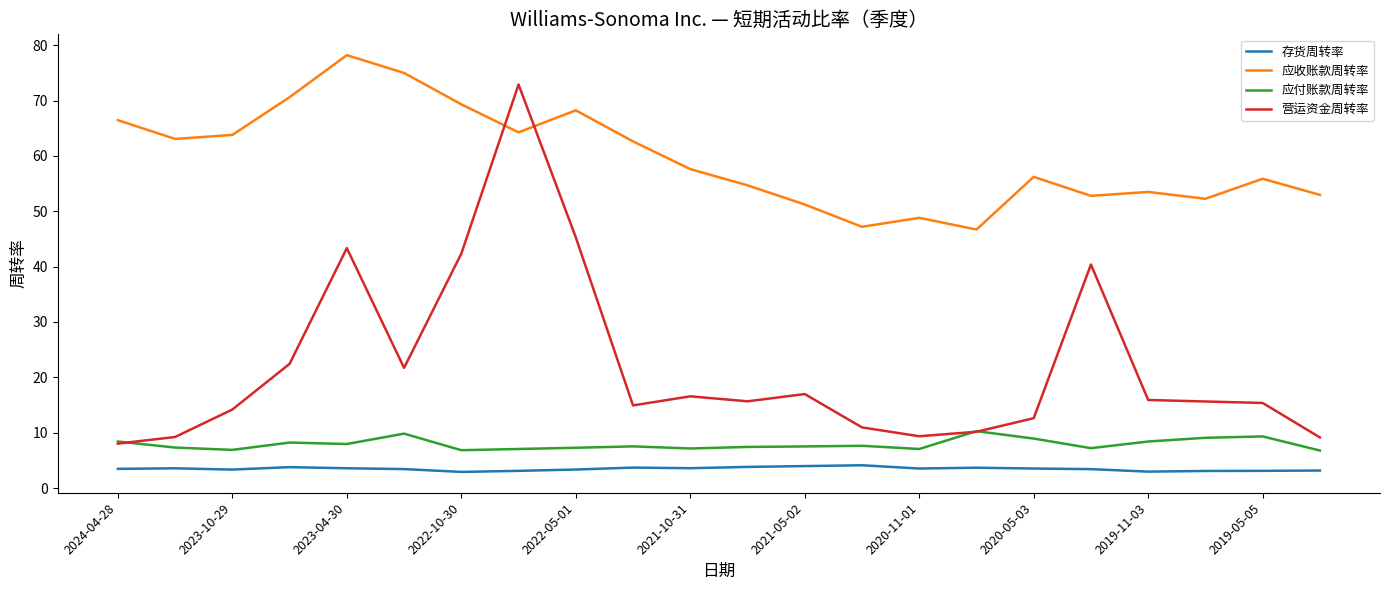

List the series in order of their peak value, highest first.

应收账款周转率, 营运资金周转率, 应付账款周转率, 存货周转率